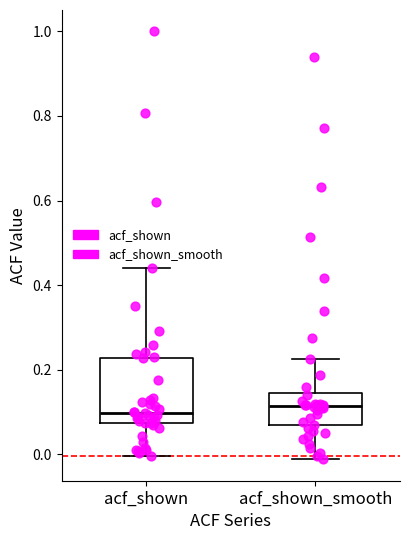

Where is the upper edge of the box for acf_shown_smooth on the y-axis? The values are not printed on the chart, so give them approximately, as read against the axis.

0.14